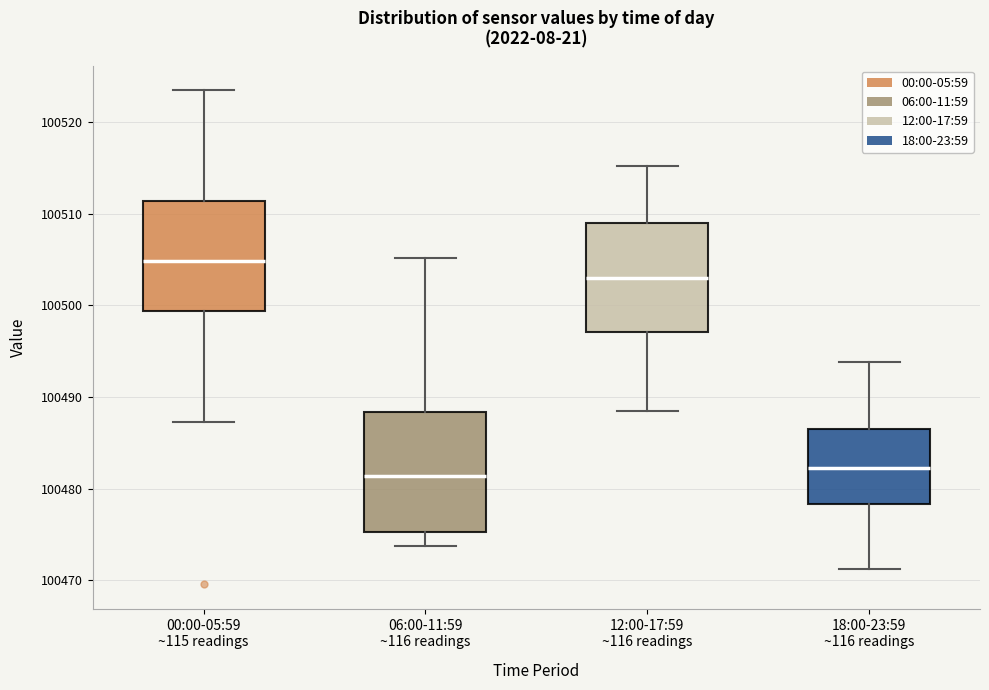

Reading left to right, read every box against the y-axis: the position of its median line, the range the box covers, and the ends of its whiskers. The values are not printed on the chart, so give them approximately, as read against the axis.

00:00-05:59 ~115 readings: median 100505, box 100499 to 100511, whiskers 100487 to 100523
06:00-11:59 ~116 readings: median 100481, box 100475 to 100488, whiskers 100474 to 100505
12:00-17:59 ~116 readings: median 100503, box 100497 to 100509, whiskers 100488 to 100515
18:00-23:59 ~116 readings: median 100482, box 100478 to 100486, whiskers 100471 to 100494